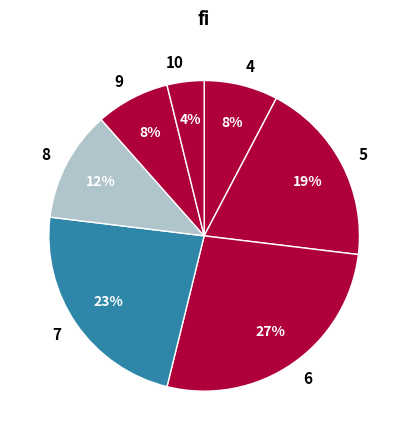

Between 10 and 7, which is larger?

7